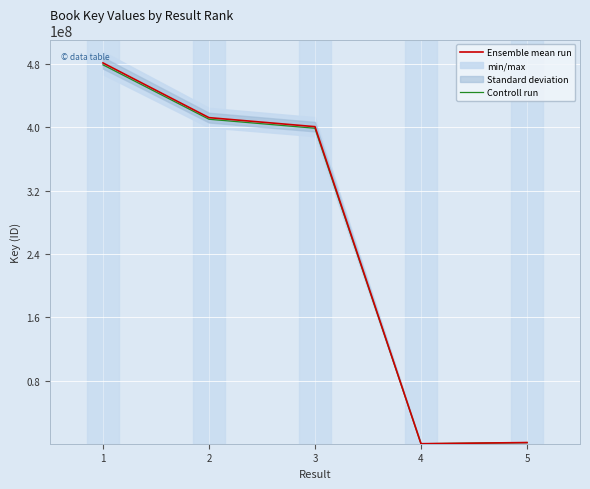

True or false: Ensemble mean run and Controll run intersect in this chart.

False